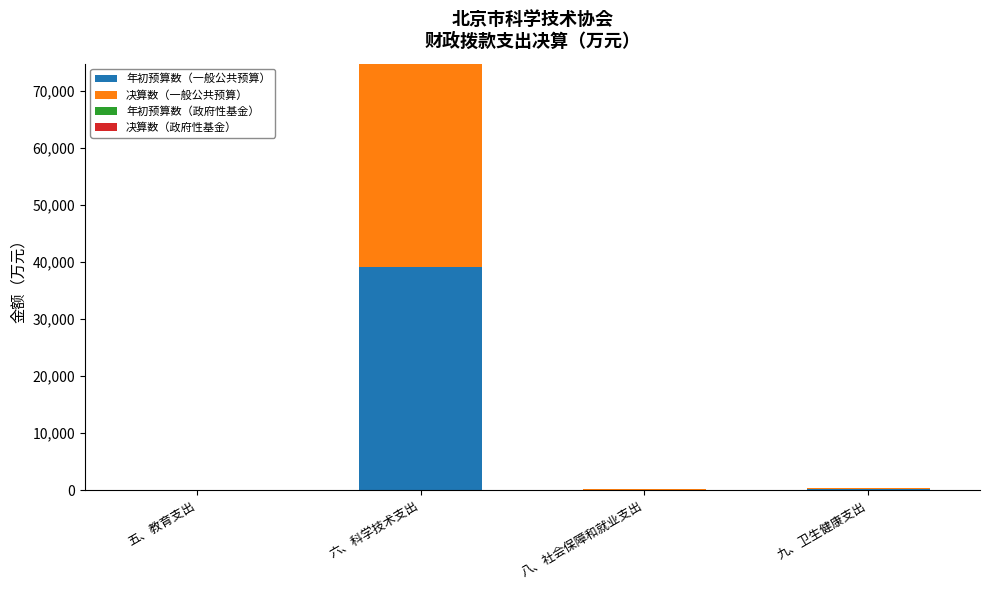

At which category is the sum across all series the highest?

六、科学技术支出